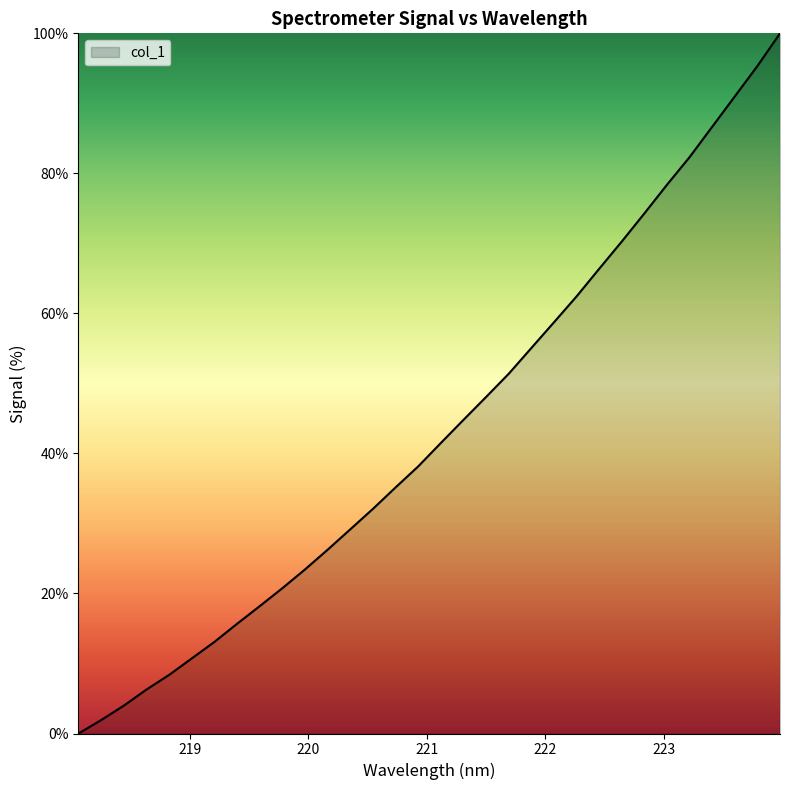

What is the difference between the maximum and minimum values?

100.0